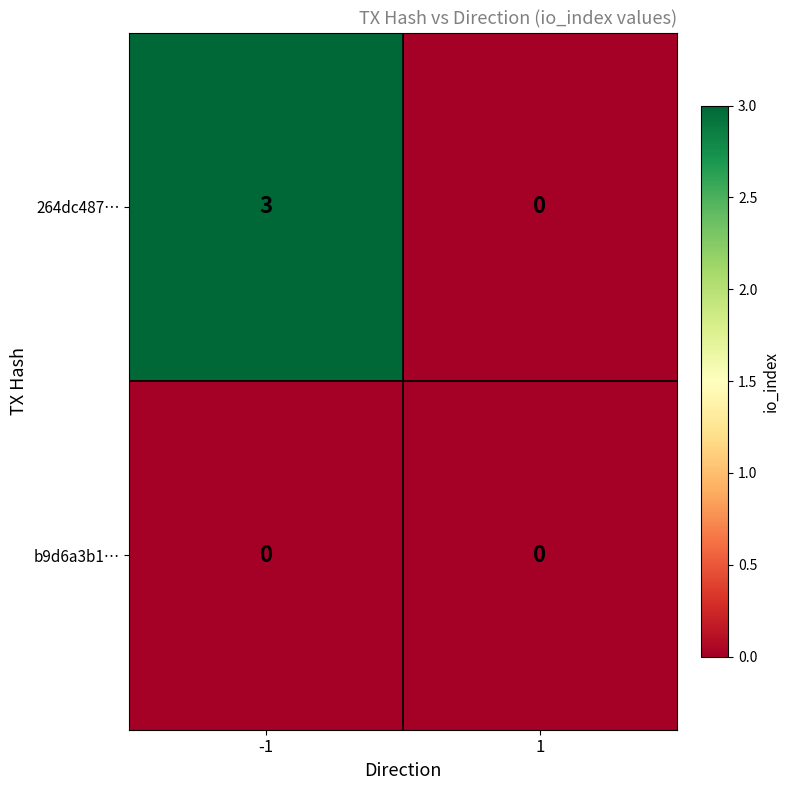

Which series has the widest spread of values?

264dc487…